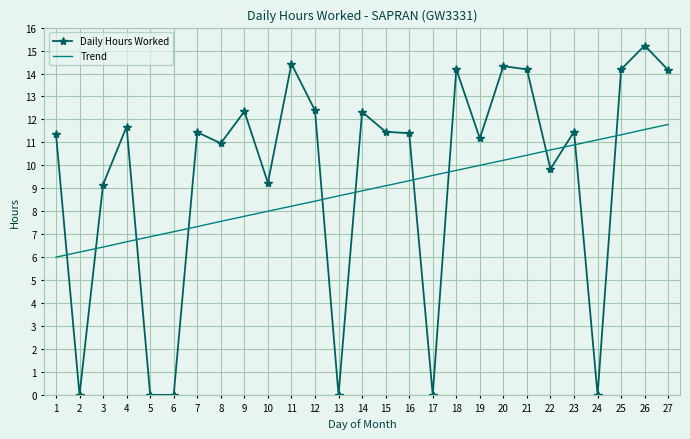

What is the greatest value displayed?

15.2